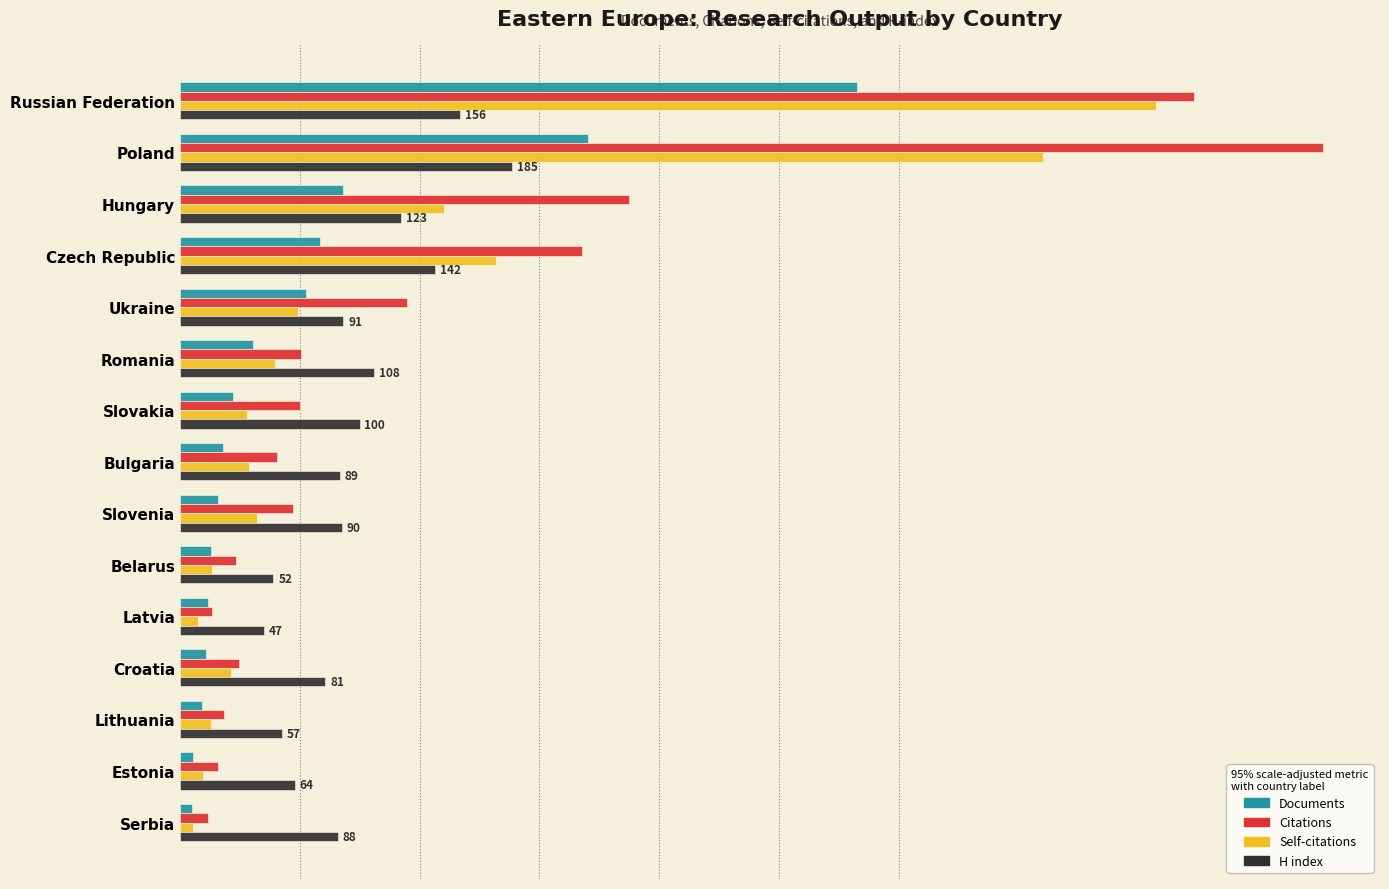

Rank the series by their average value, from highest to lowest.

Citations, Self-citations, H index, Documents